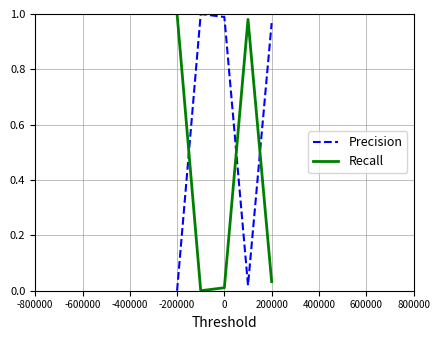

List the series in order of their overall mean, highest first.

Precision, Recall